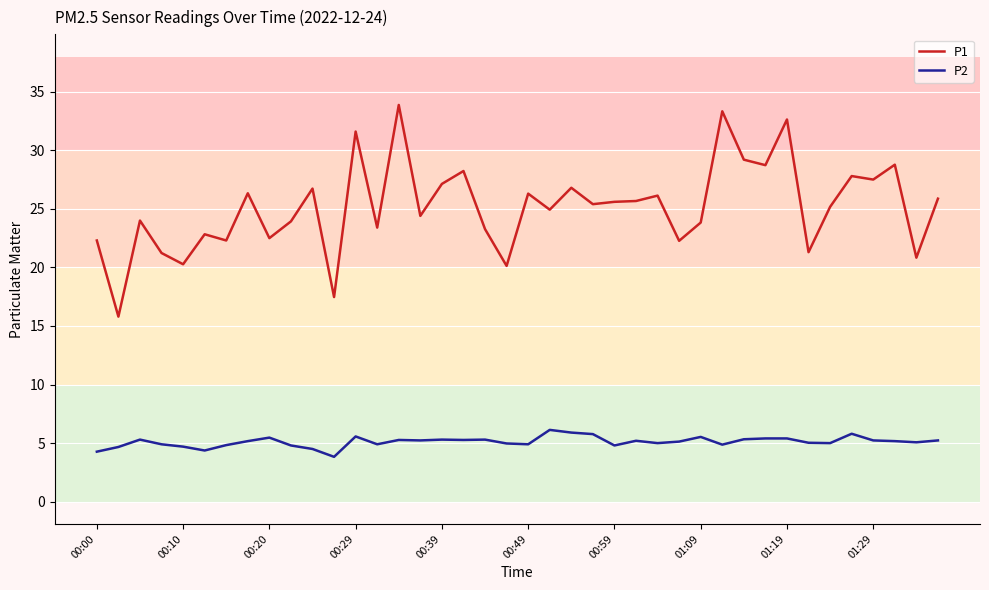

True or false: P2 and P1 cross at least once.

False